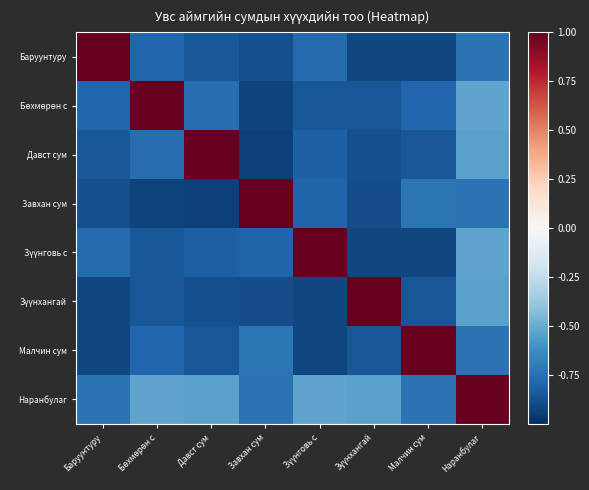

Count the number of data series in this chart.

8